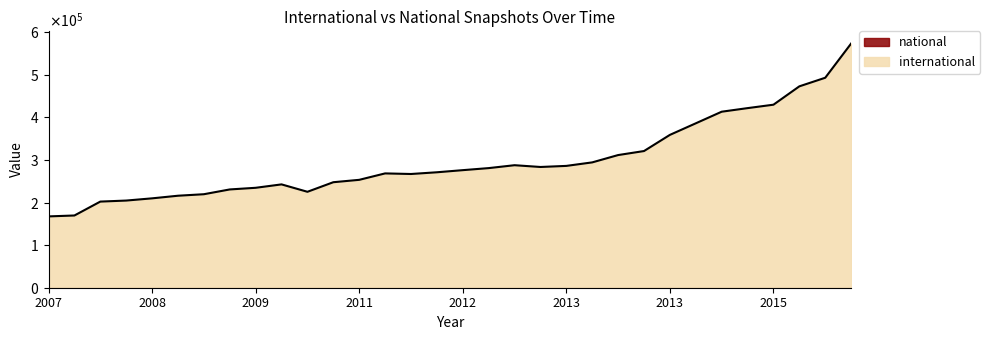

At which label is the value closest to 370507?

2013